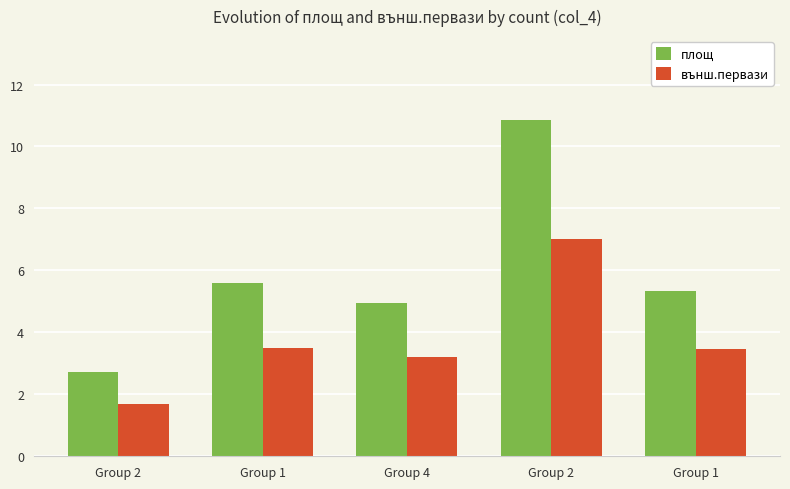

How many distinct data groups are displayed?

2